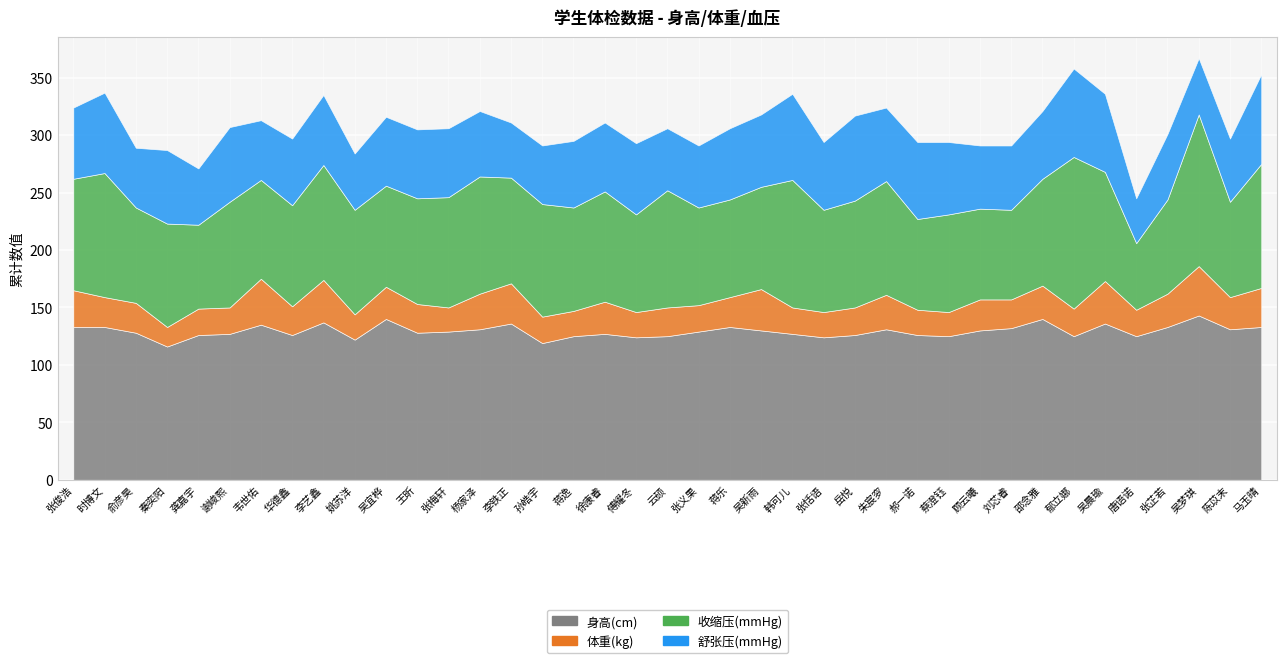

Between 张芷若 and 陈苡末, which series saw the biggest shift?

身高(cm)